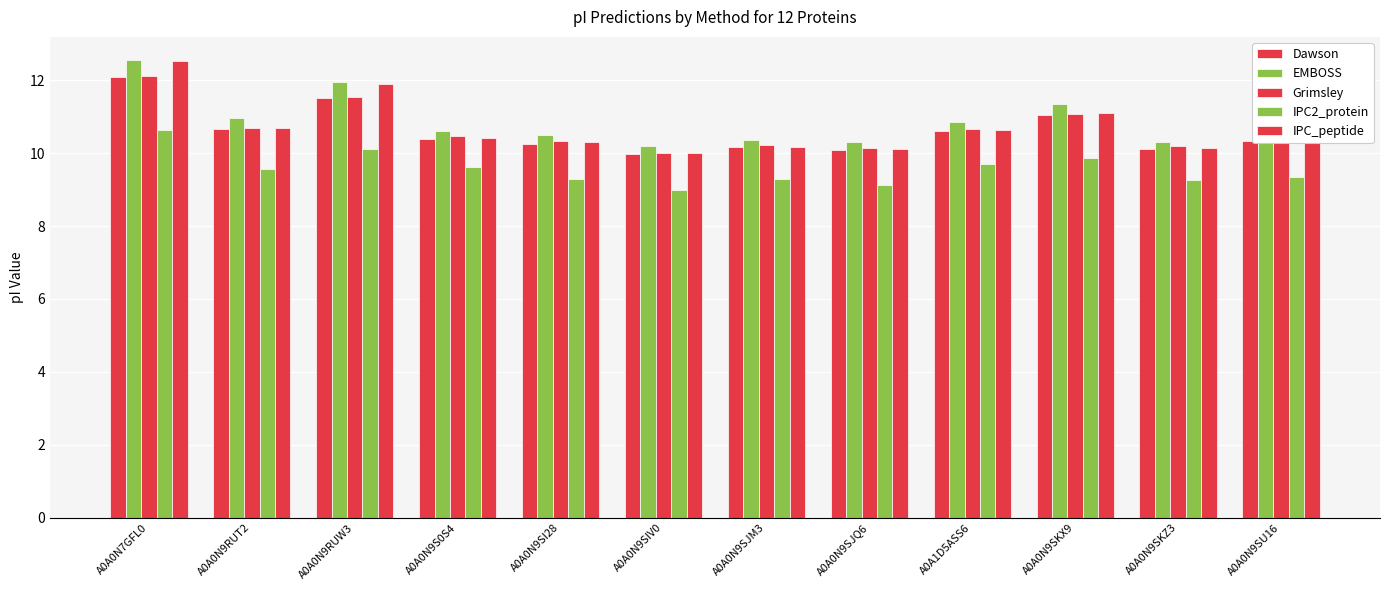

How many distinct data groups are displayed?

5